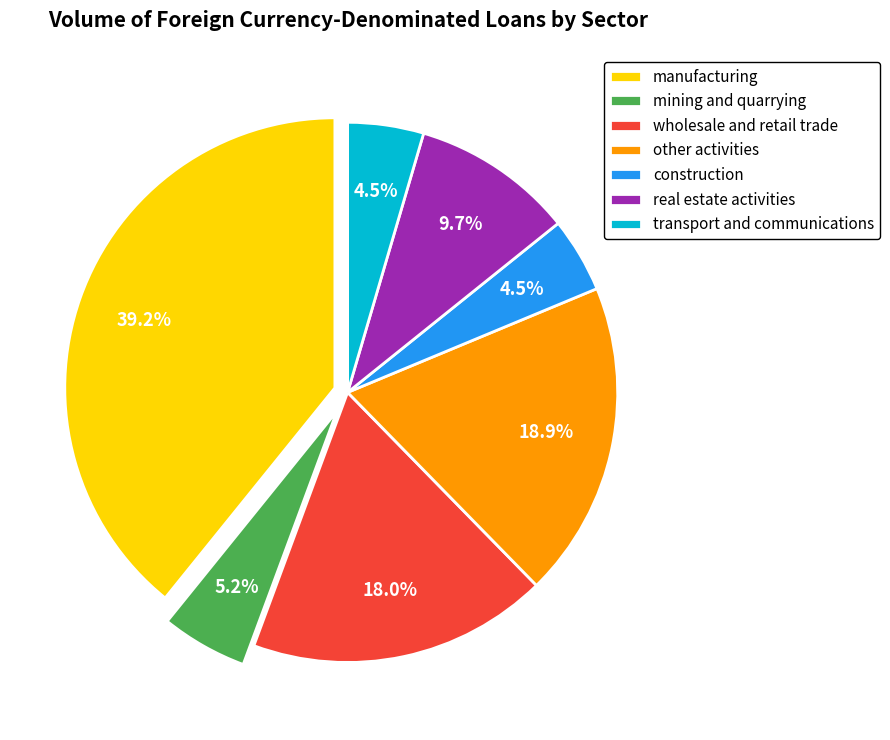

Which has a higher value, wholesale and retail trade or real estate activities?

wholesale and retail trade